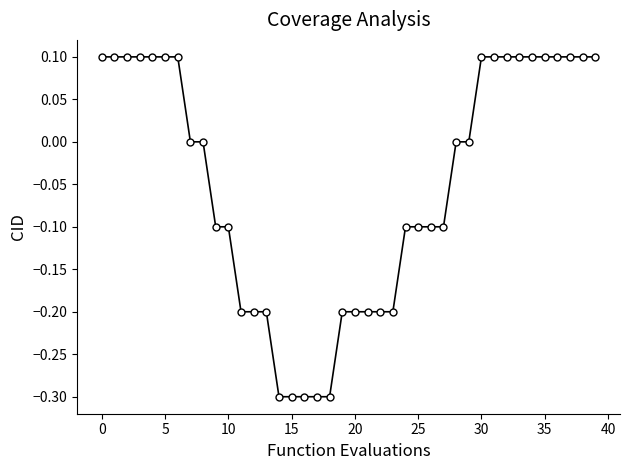

What is the value of the 7th point from the left?

0.1